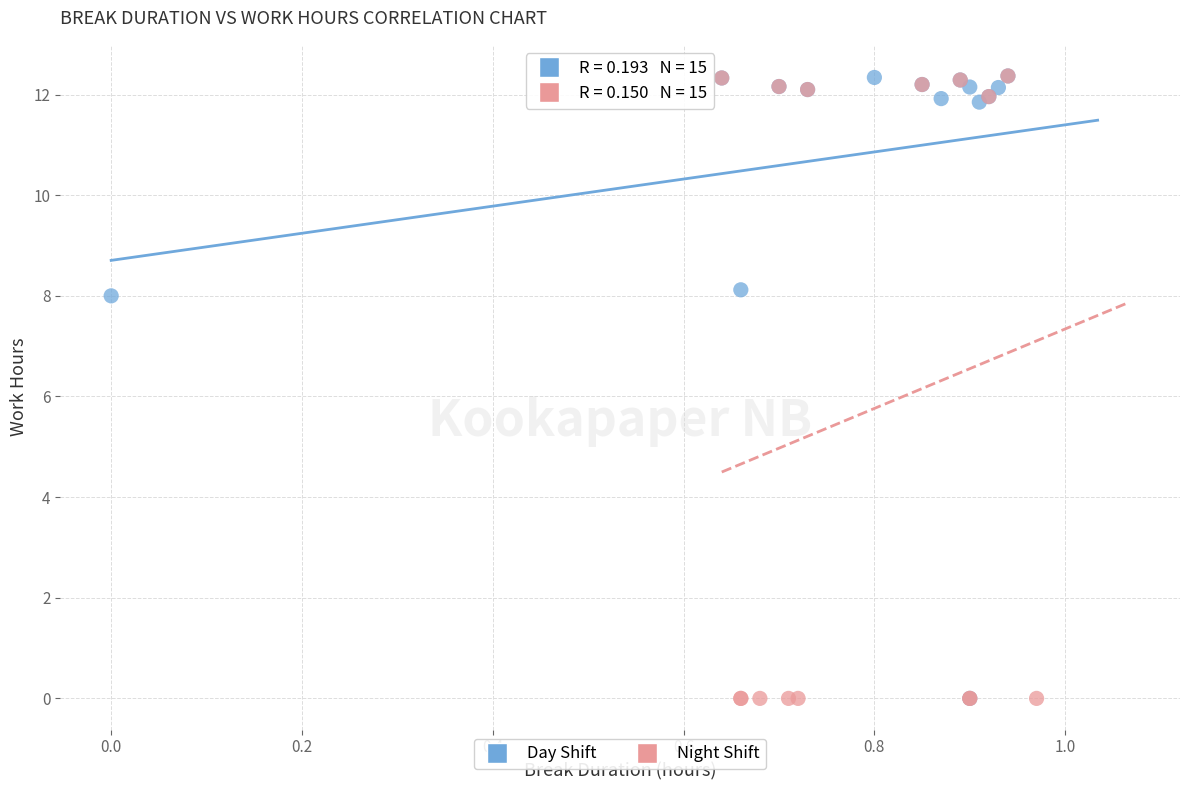

What are all the series names shown in the legend?

Day Shift, Night Shift